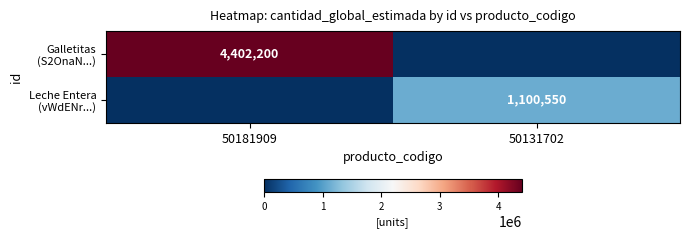

Between 50181909 and 50131702, which series saw the biggest shift?

Galletitas (S2OnaN...)